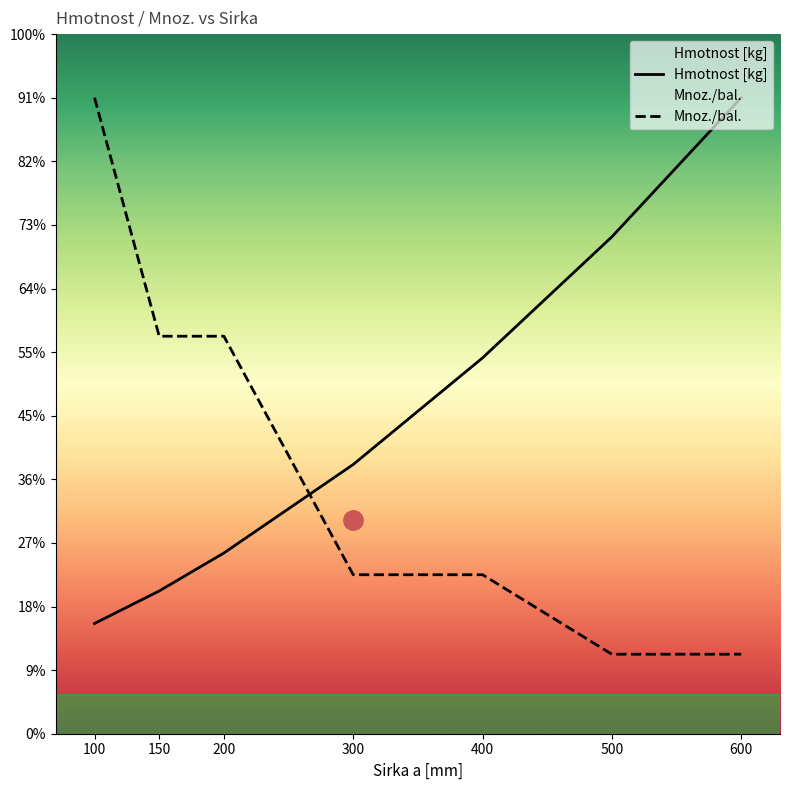

Reading left to right, transcribe all the data shown in this chart.

Hmotnost [kg]: 2.8	3.6	4.5	6.8	9.5	12.5	16.0
Mnoz./bal.: 16.0	10.0	10.0	4.0	4.0	2.0	2.0